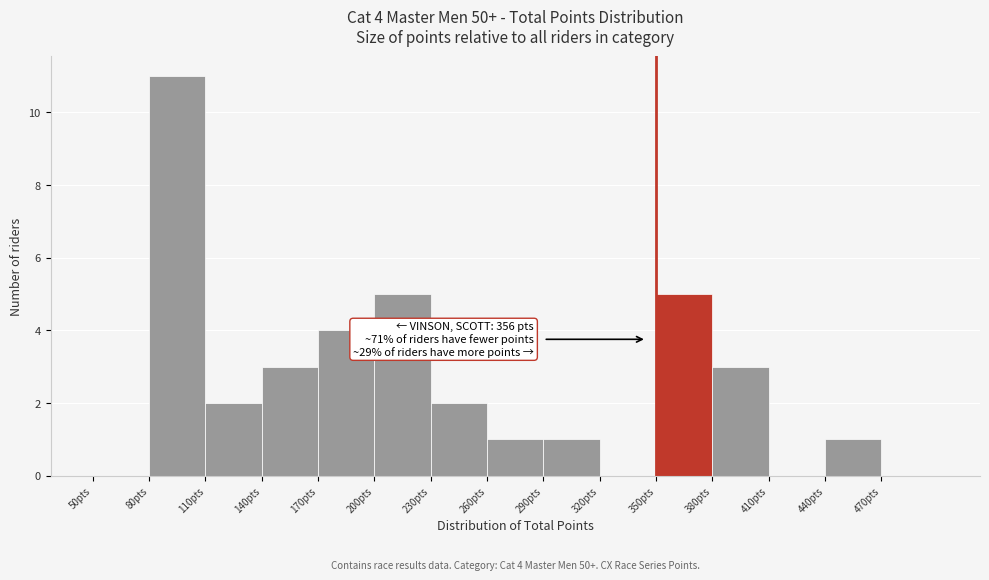

Which range on the x-axis has the tallest bar?

80 to 110